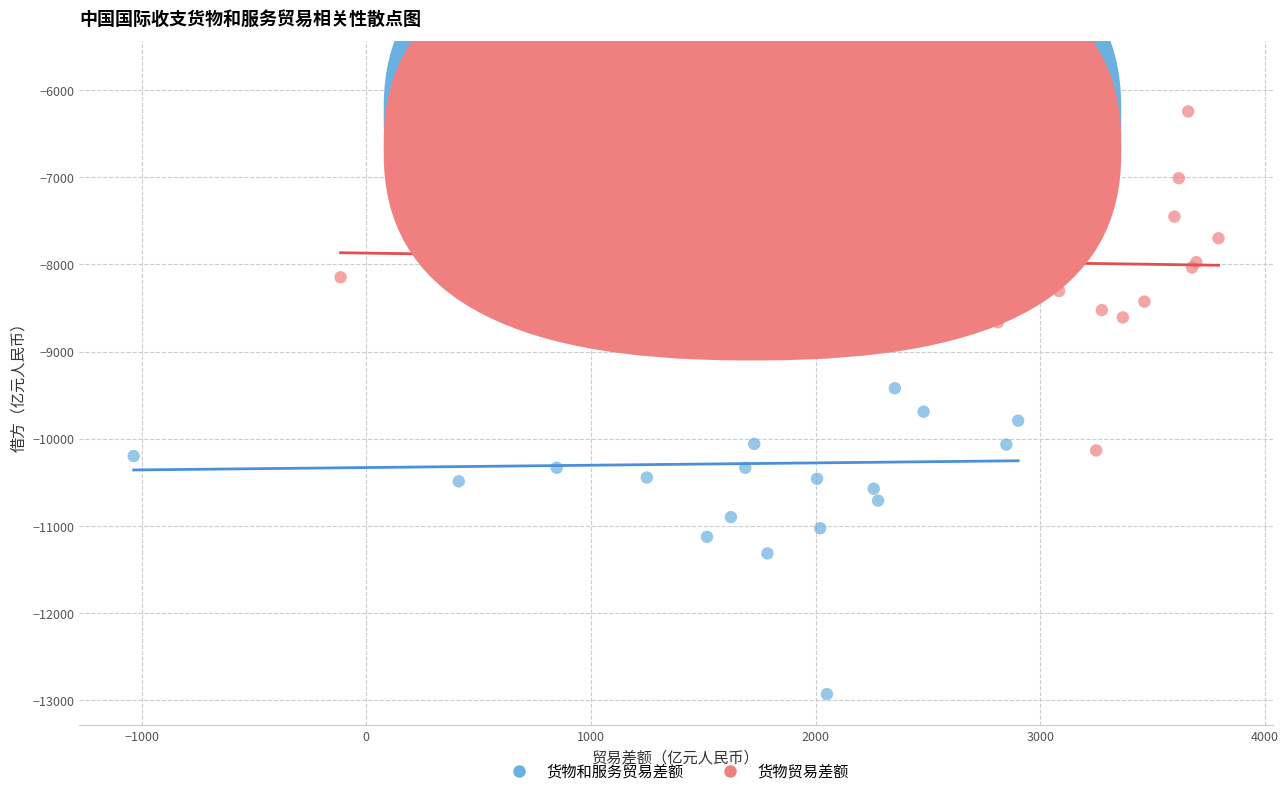

Which series contains the highest Y value?

货物贸易差额